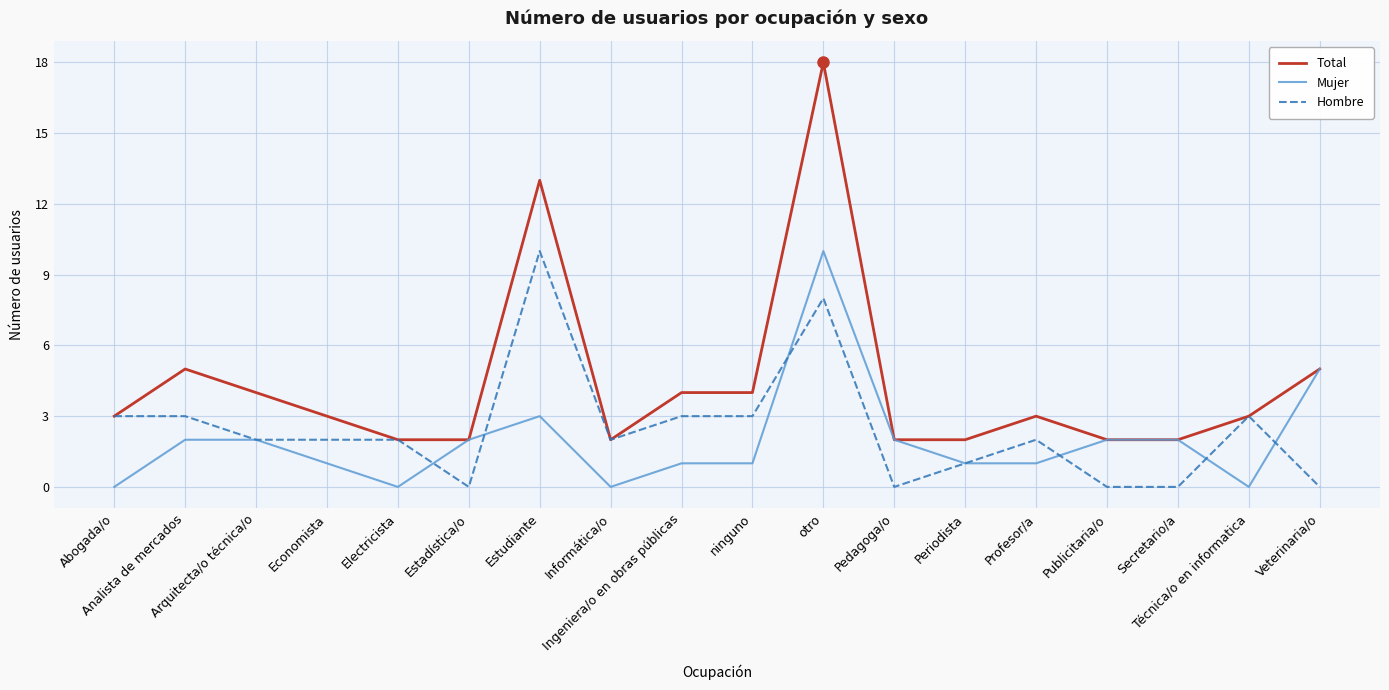

Reading right to left, transcribe all the data shown in this chart.

Total: Veterinaria/o=5	Técnica/o en informatica=3	Secretario/a=2	Publicitaria/o=2	Profesor/a=3	Periodista=2	Pedagoga/o=2	otro=18	ninguno=4	Ingeniera/o en obras públicas=4	Informática/o=2	Estudiante=13	Estadística/o=2	Electricista=2	Economista=3	Arquitecta/o técnica/o=4	Analista de mercados=5	Abogada/o=3
Mujer: Veterinaria/o=5	Técnica/o en informatica=0	Secretario/a=2	Publicitaria/o=2	Profesor/a=1	Periodista=1	Pedagoga/o=2	otro=10	ninguno=1	Ingeniera/o en obras públicas=1	Informática/o=0	Estudiante=3	Estadística/o=2	Electricista=0	Economista=1	Arquitecta/o técnica/o=2	Analista de mercados=2	Abogada/o=0
Hombre: Veterinaria/o=0	Técnica/o en informatica=3	Secretario/a=0	Publicitaria/o=0	Profesor/a=2	Periodista=1	Pedagoga/o=0	otro=8	ninguno=3	Ingeniera/o en obras públicas=3	Informática/o=2	Estudiante=10	Estadística/o=0	Electricista=2	Economista=2	Arquitecta/o técnica/o=2	Analista de mercados=3	Abogada/o=3